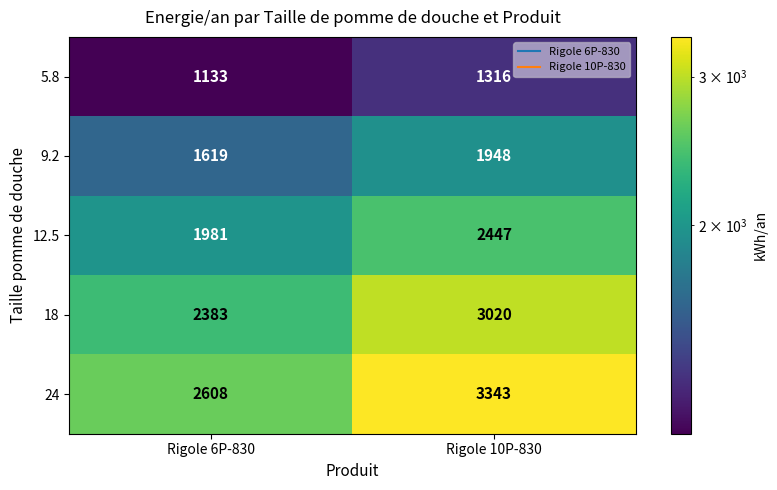

True or false: 9.2 has a value of 1619 at Rigole 6P-830.

True